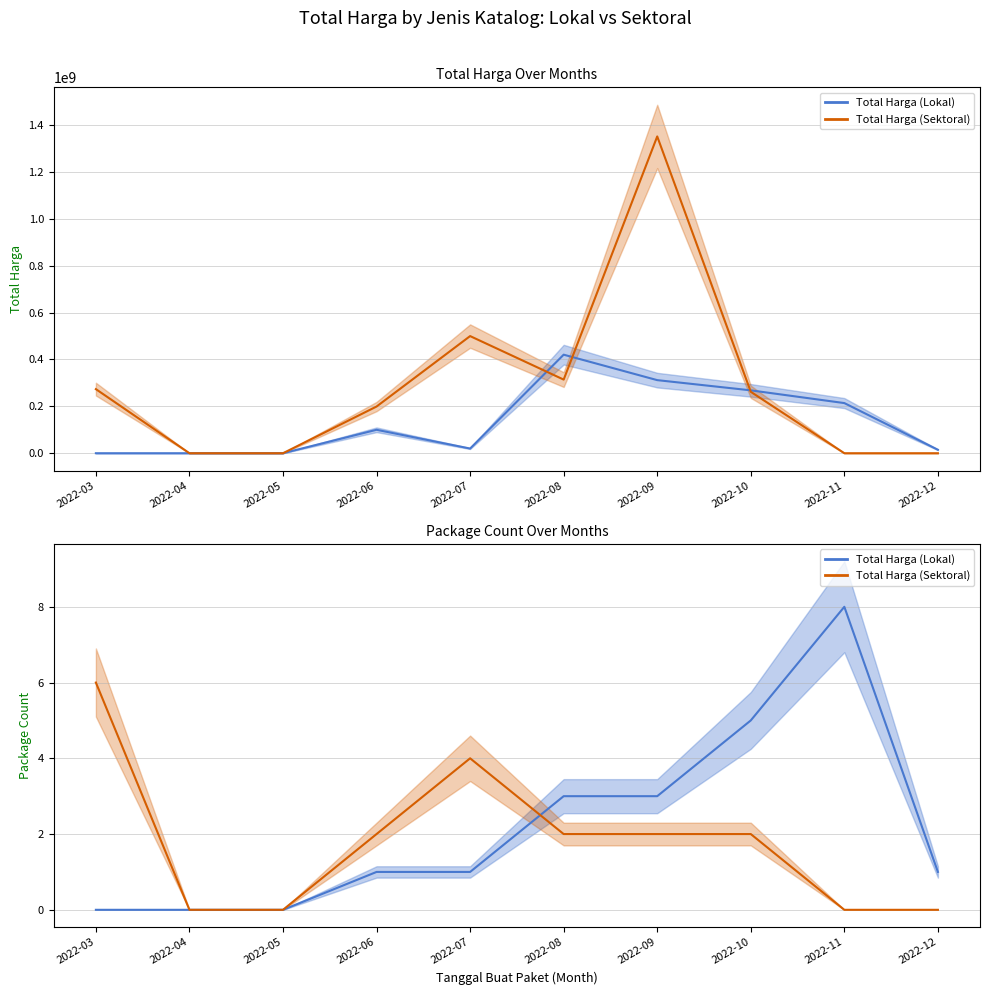

List the series in order of their peak value, lowest first.

Total Harga (Sektoral), Total Harga (Lokal)